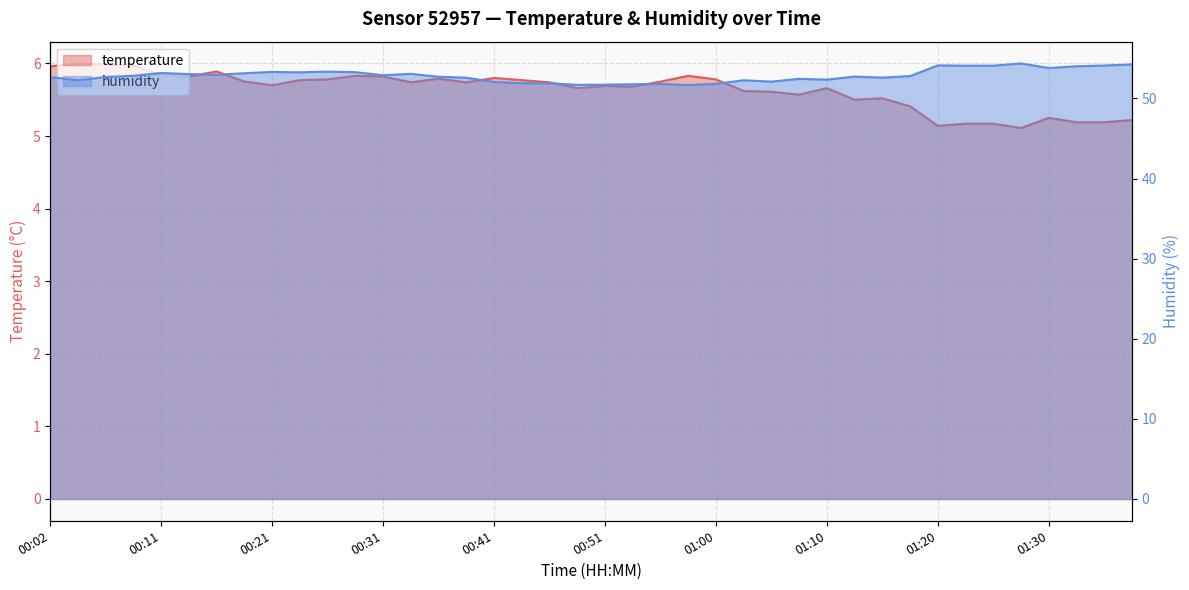

True or false: temperature has a value of 5.7 at 00:48.

True